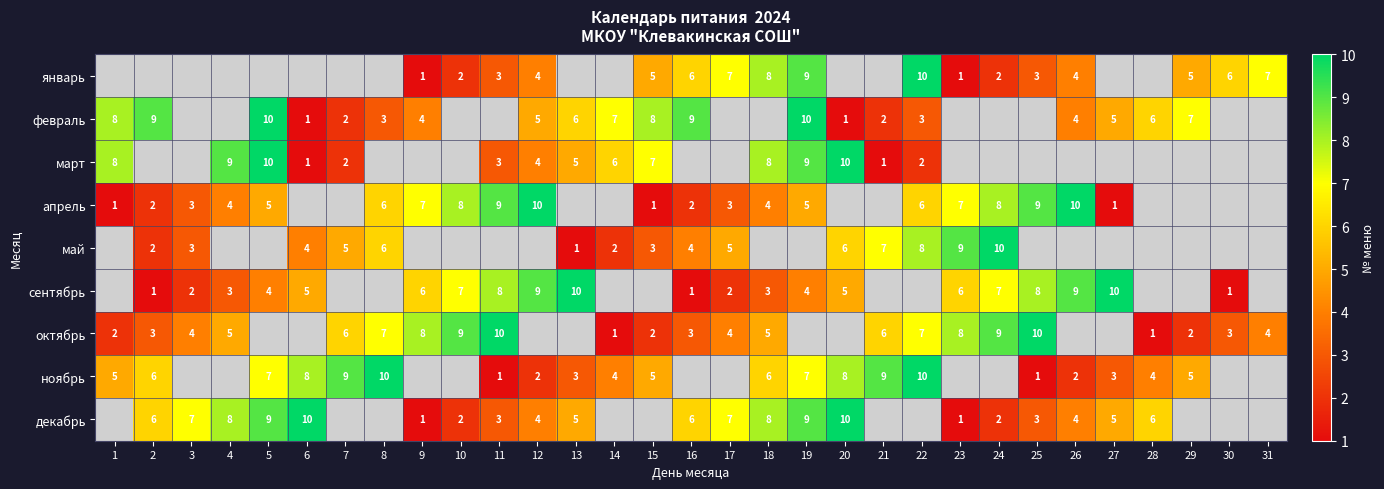

The февраль series shows 4 at 8. True or false?

False